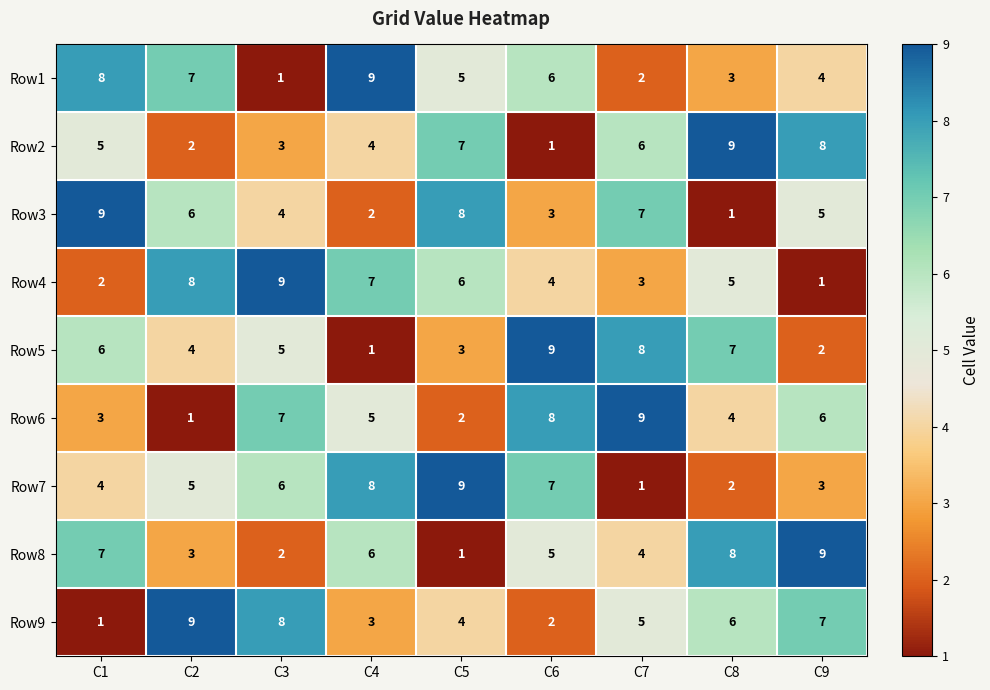

Where does the Row8 series first go above 5?

C1